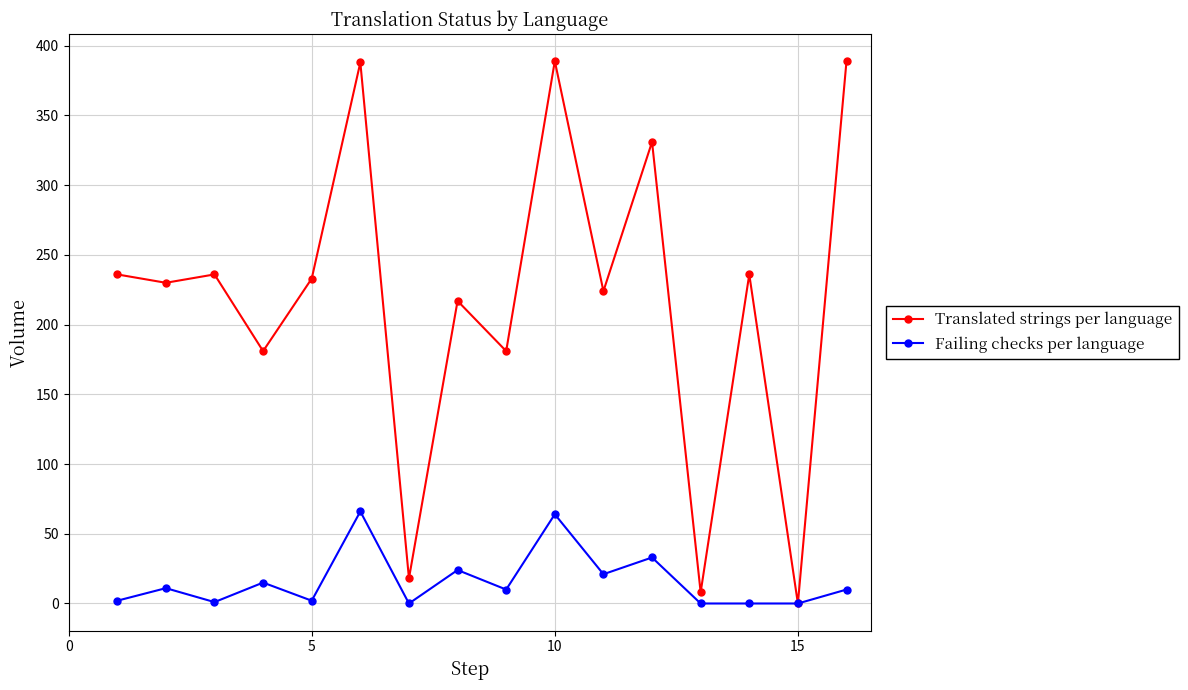

In Translated strings per language, how many points are lower than both neighbors (excluding endpoints)?

7